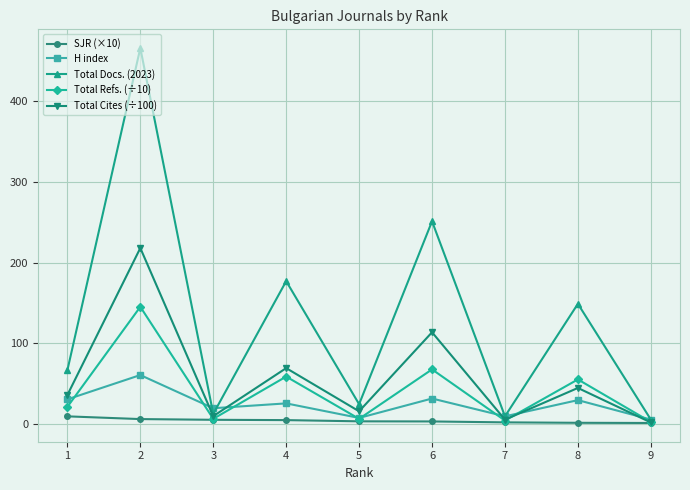

List the series in order of their peak value, lowest first.

SJR (×10), H index, Total Refs. (÷10), Total Cites (÷100), Total Docs. (2023)